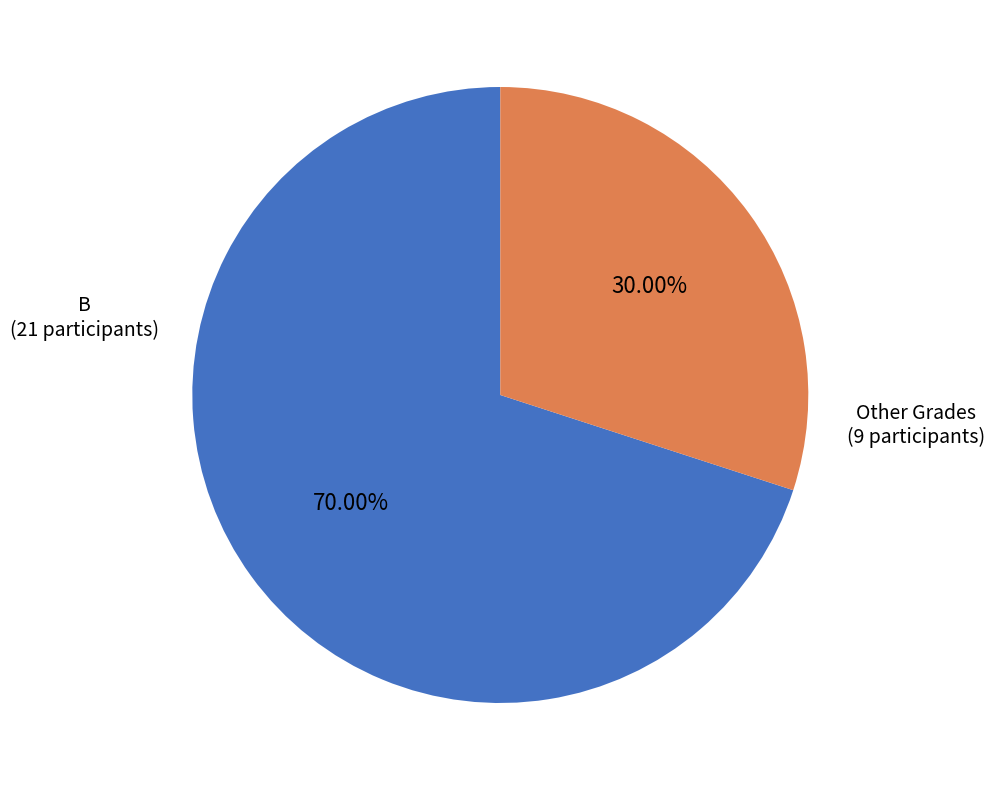

How many slices are in this pie chart?

2